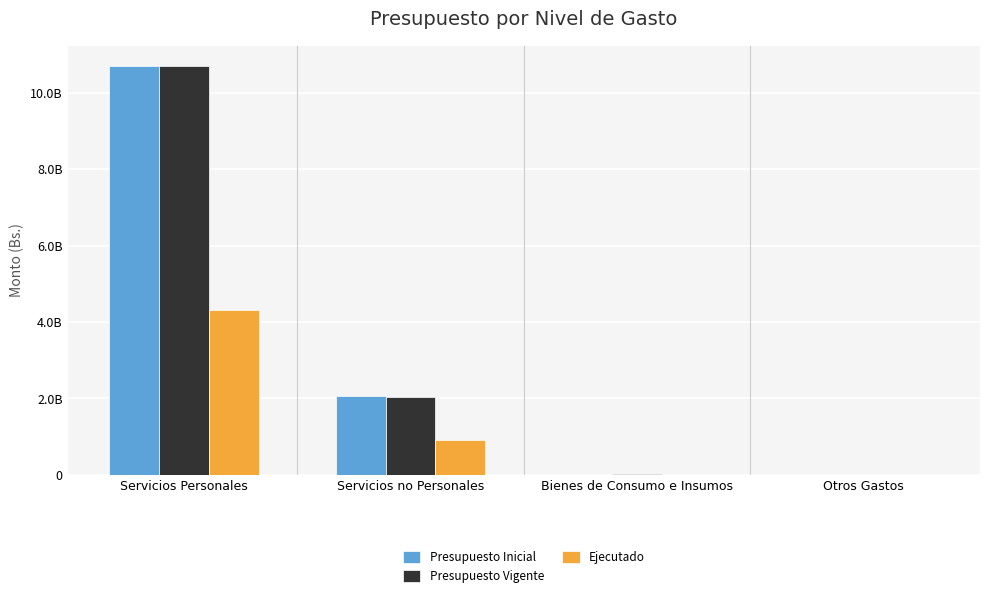

What is the difference between the Ejecutado values at Bienes de Consumo e Insumos and Servicios Personales?

4295912733